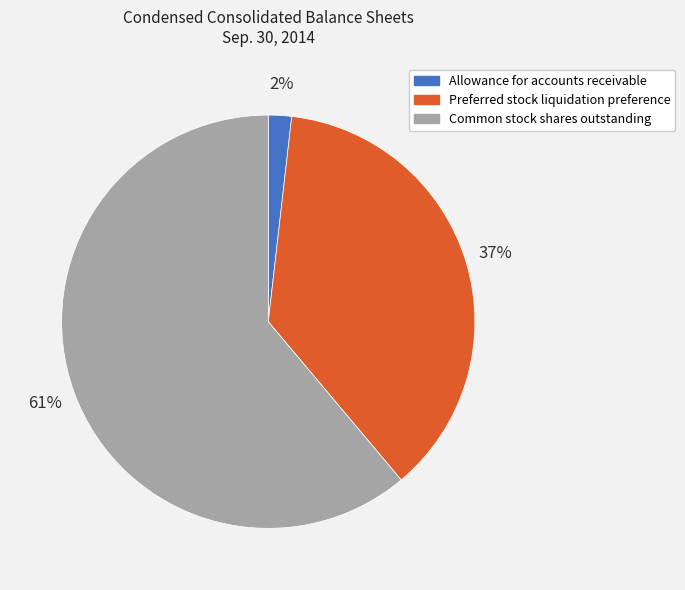

Do Allowance for accounts receivable and Common stock shares outstanding together represent more than half of the pie?

Yes